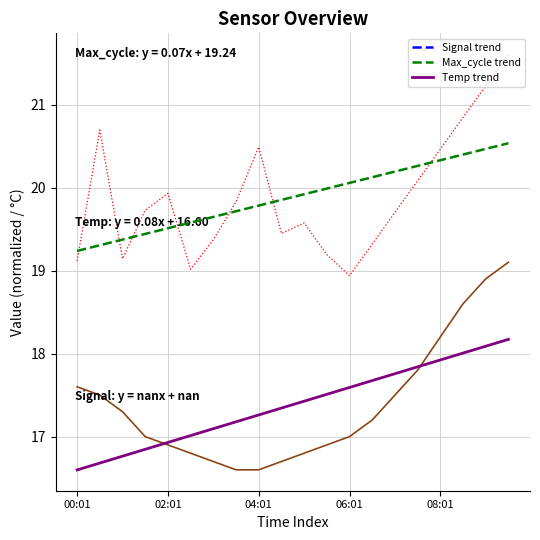

Count the number of categories in the chart.

20